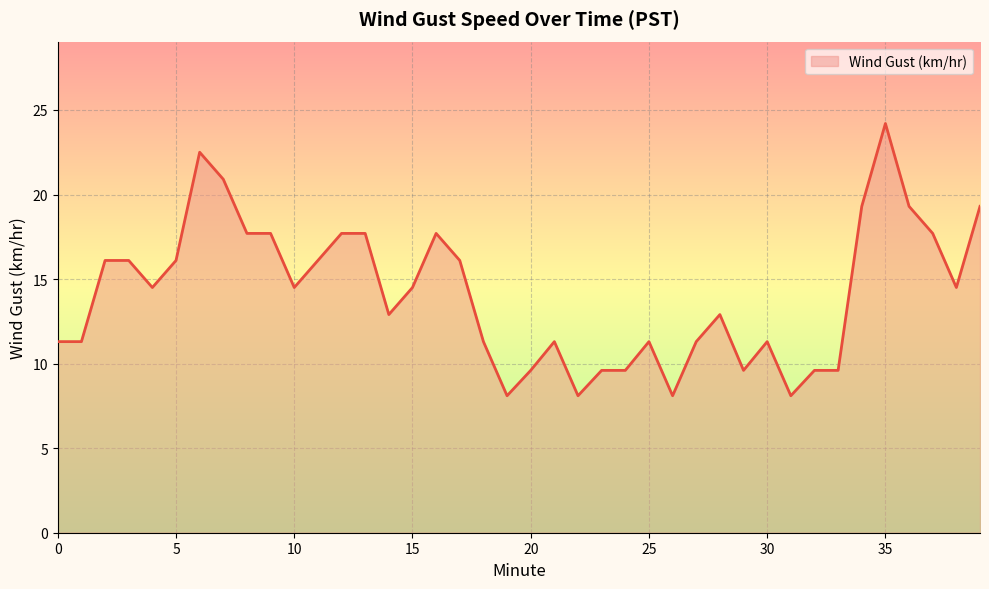

What is the maximum value shown in the chart?

24.2